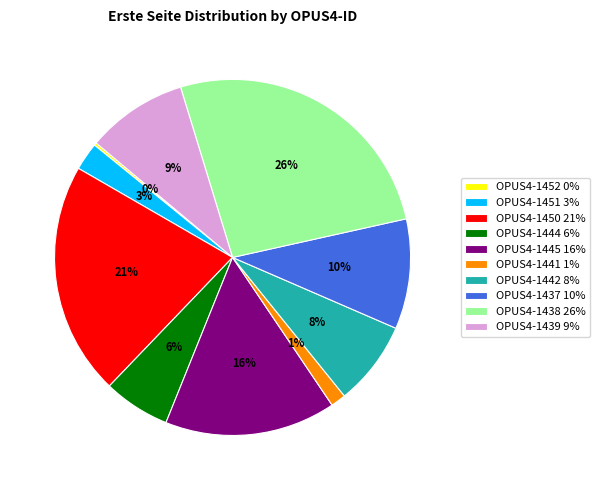

True or false: OPUS4-1445 accounts for 16% of the total.

True